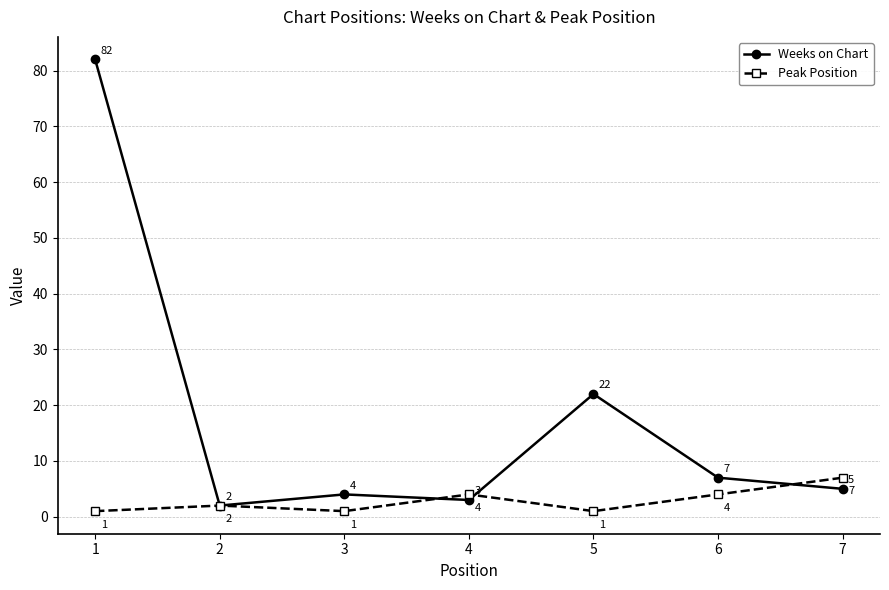

How many categories are shown in the chart?

7